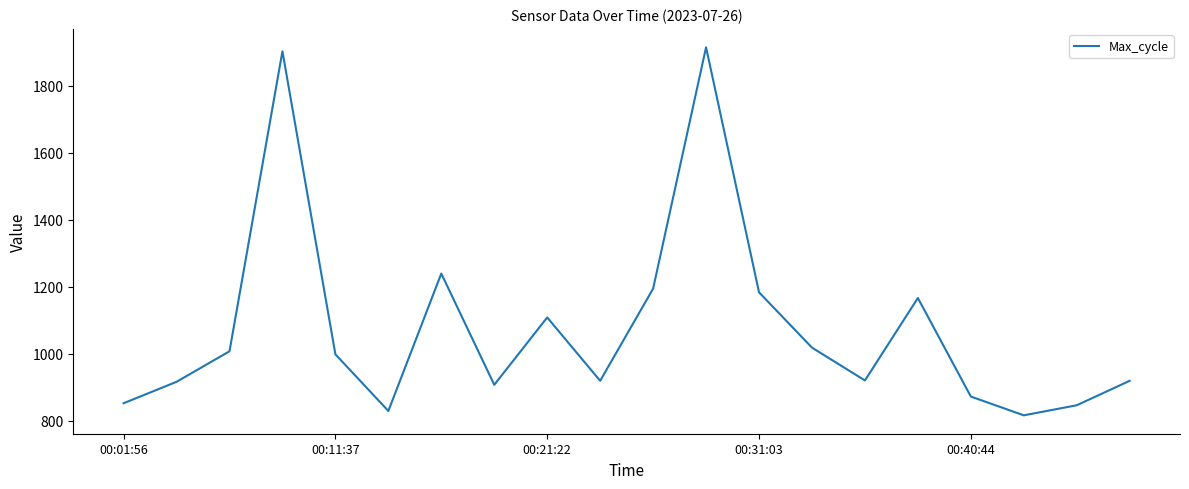

What is the minimum value shown in the chart?

816